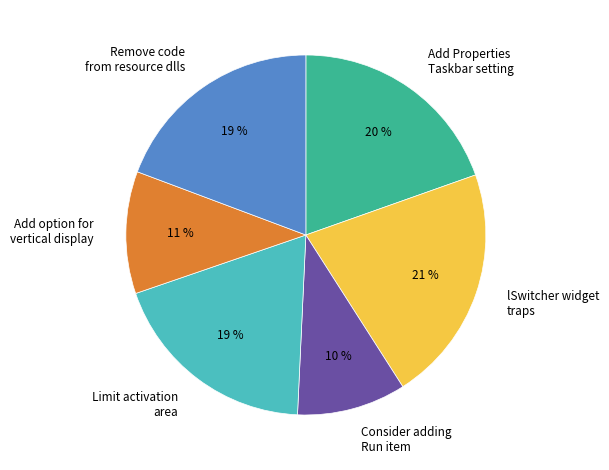

Does Add option for vertical display account for over 50% of the chart?

No